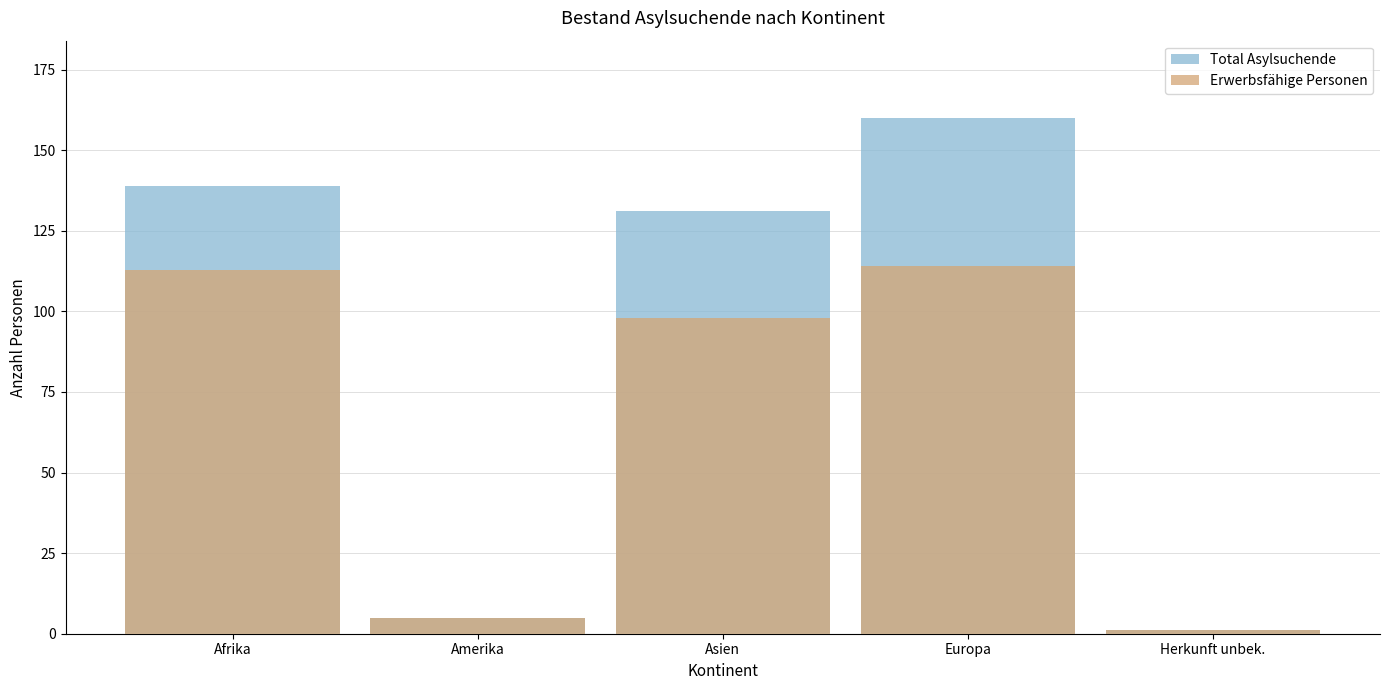

The Erwerbsfähige Personen series shows 1 at Herkunft unbek.. True or false?

True